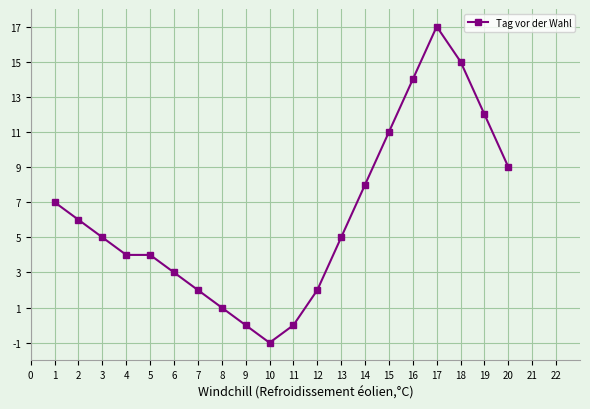

At which category does the chart reach its minimum across all series?

10